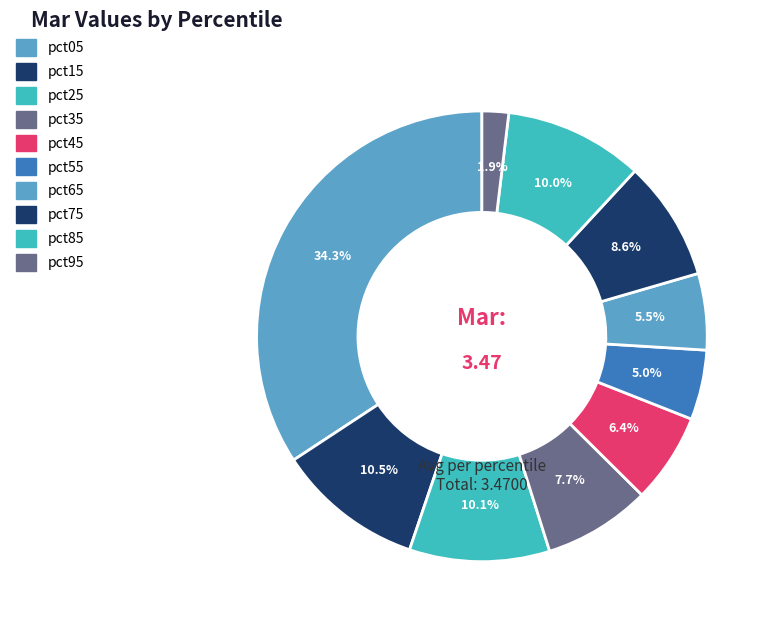

To the nearest percent, what is the combined percentage of pct15 and pct75?

19%